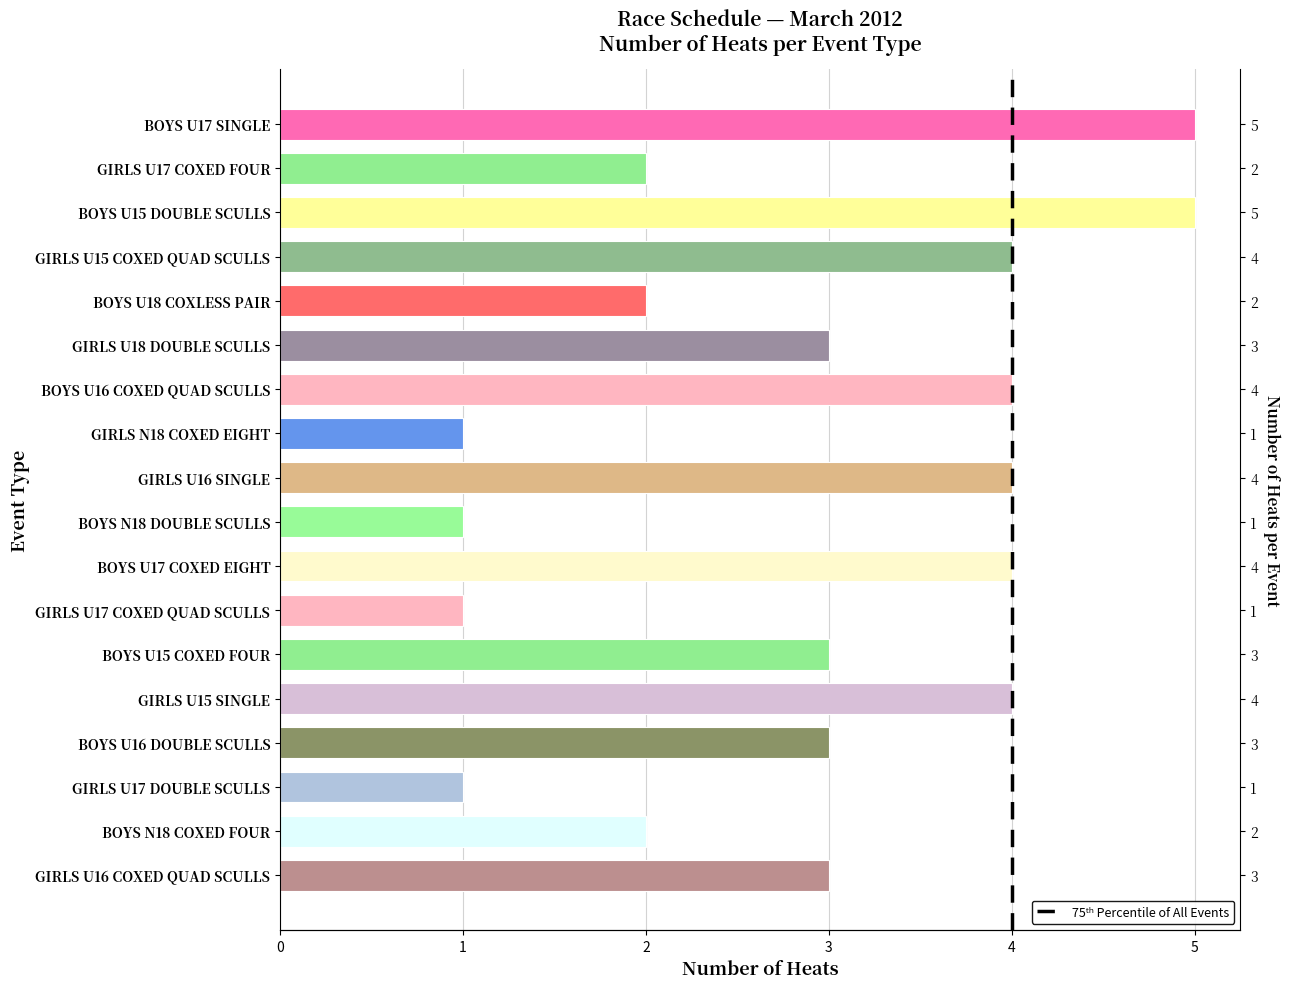

What is the change in value from GIRLS N18 COXED EIGHT to BOYS U17 COXED EIGHT?

+3